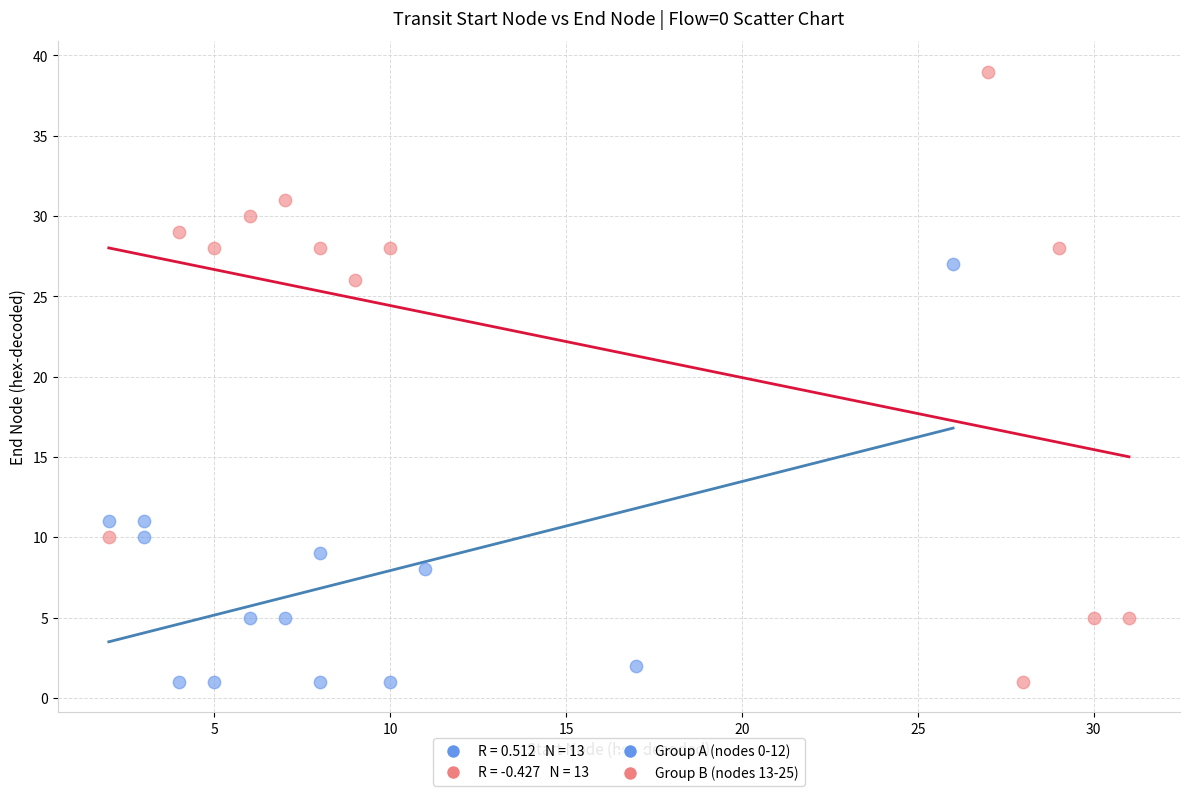

Which series reaches the maximum Y coordinate?

Group B (nodes 13-25)